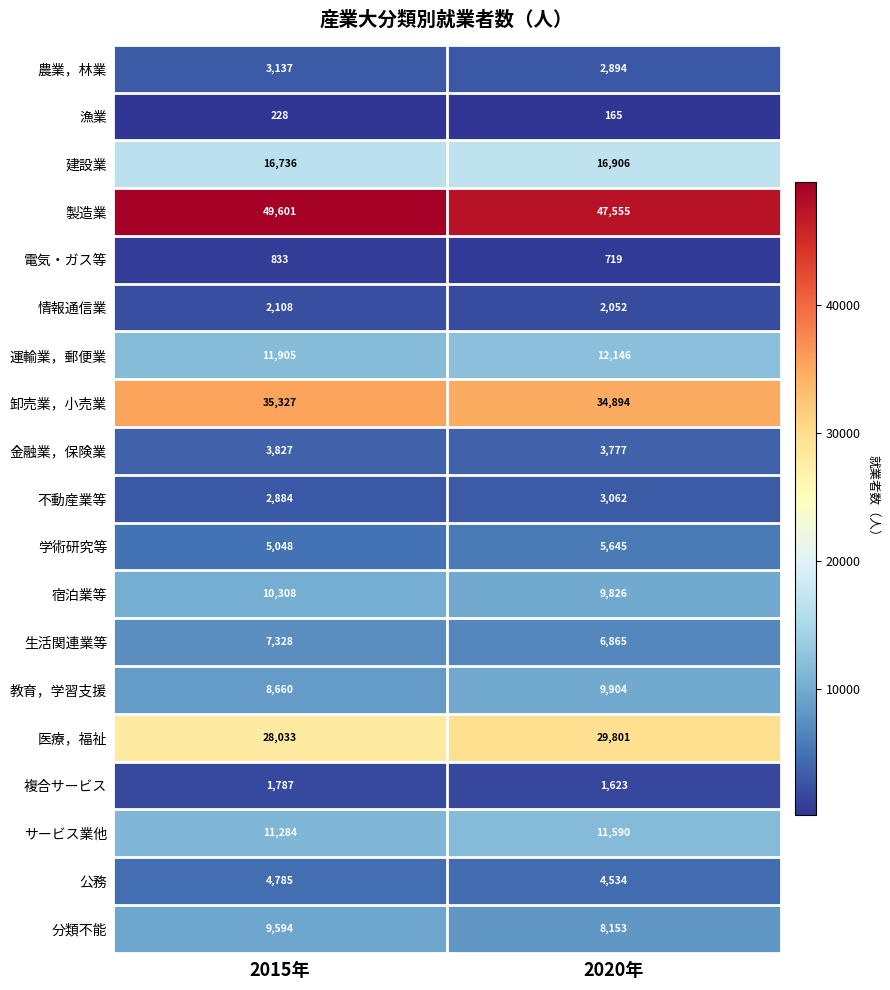

Read the 建設業 value at 2020年, to the nearest 5.

16905